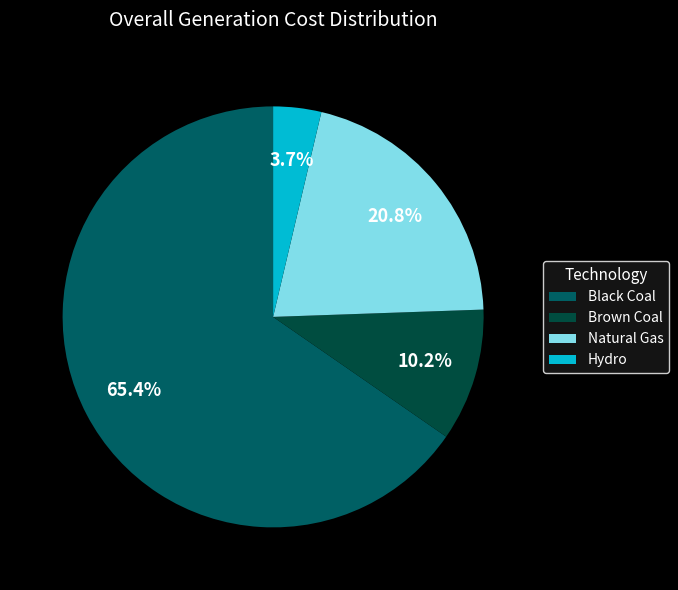

To the nearest percent, what portion does Brown Coal represent?

10%